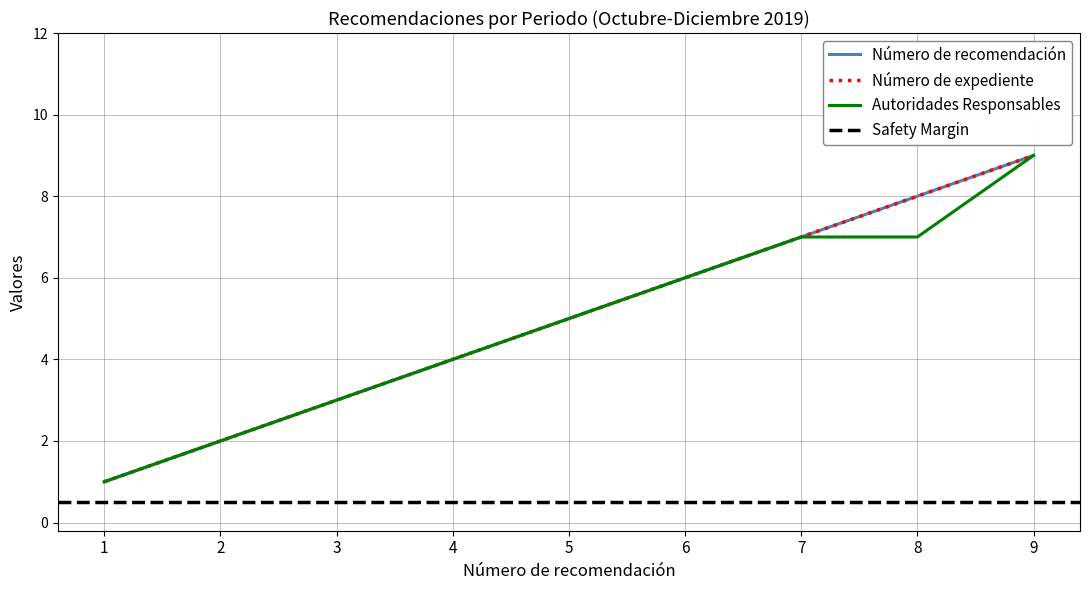

Which category has the highest value in the Autoridades Responsables series?

9